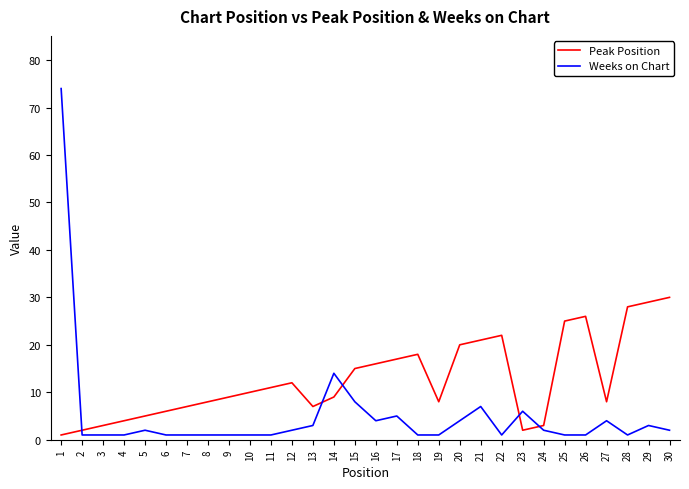

Which series has the largest total across all categories?

Peak Position